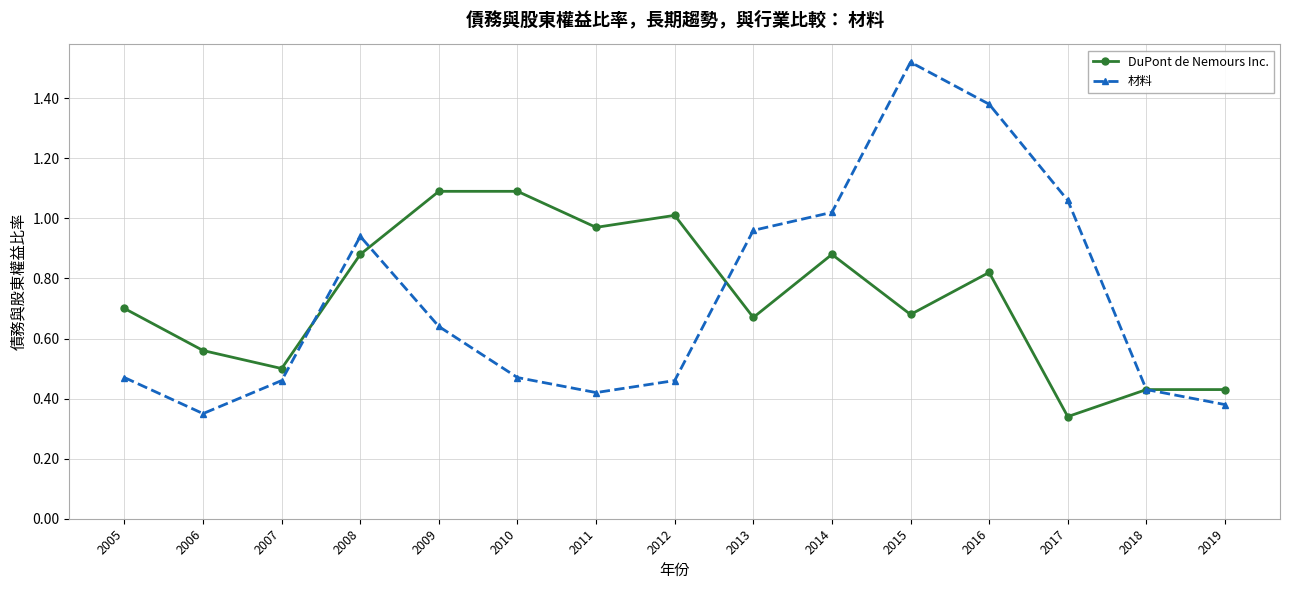

What are all the series names shown in the legend?

DuPont de Nemours Inc., 材料